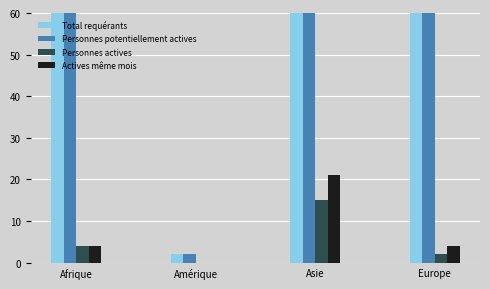

What is the sum of the Actives même mois values at Europe and Asie?

25